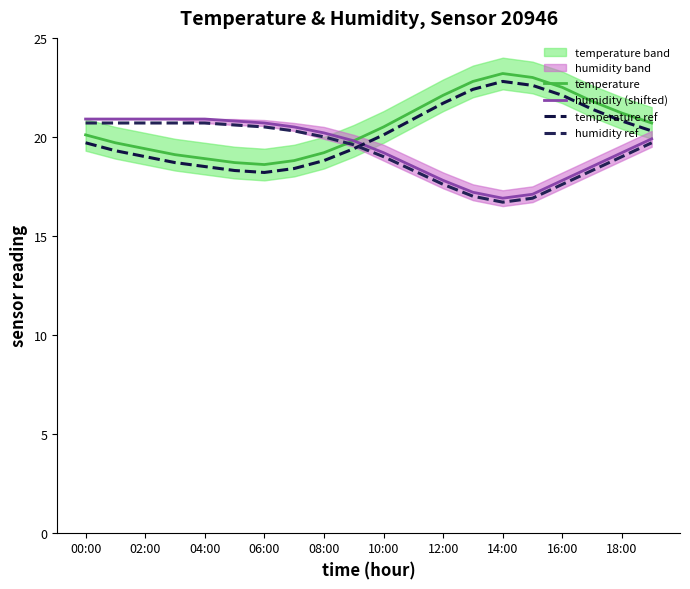

Does the chart display data point markers on the line(s)?

No